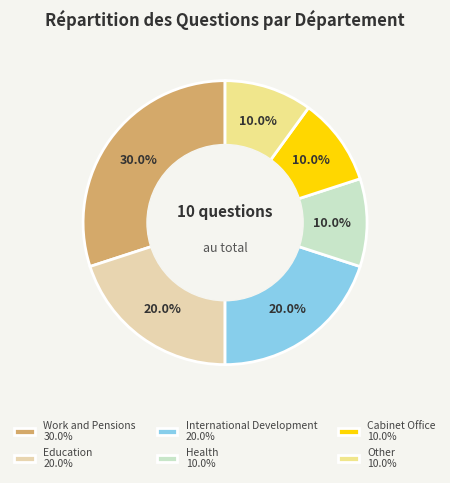

How many segments does this pie chart have?

6